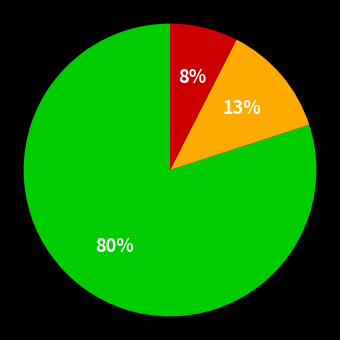

Does any single category account for the majority?

Yes